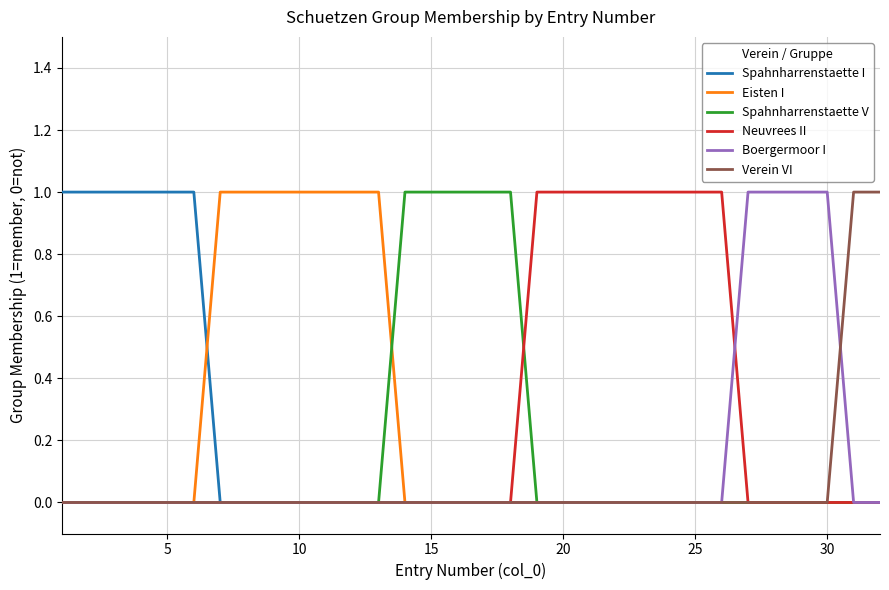

Rank the series by their average value, from highest to lowest.

Neuvrees II, Eisten I, Spahnharrenstaette I, Spahnharrenstaette V, Boergermoor I, Verein VI